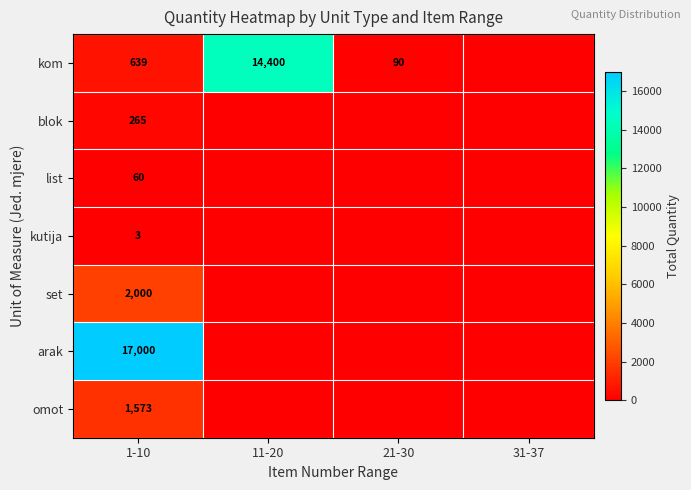

Rank the series at 1-10 from lowest to highest value.

kutija, list, blok, kom, omot, set, arak